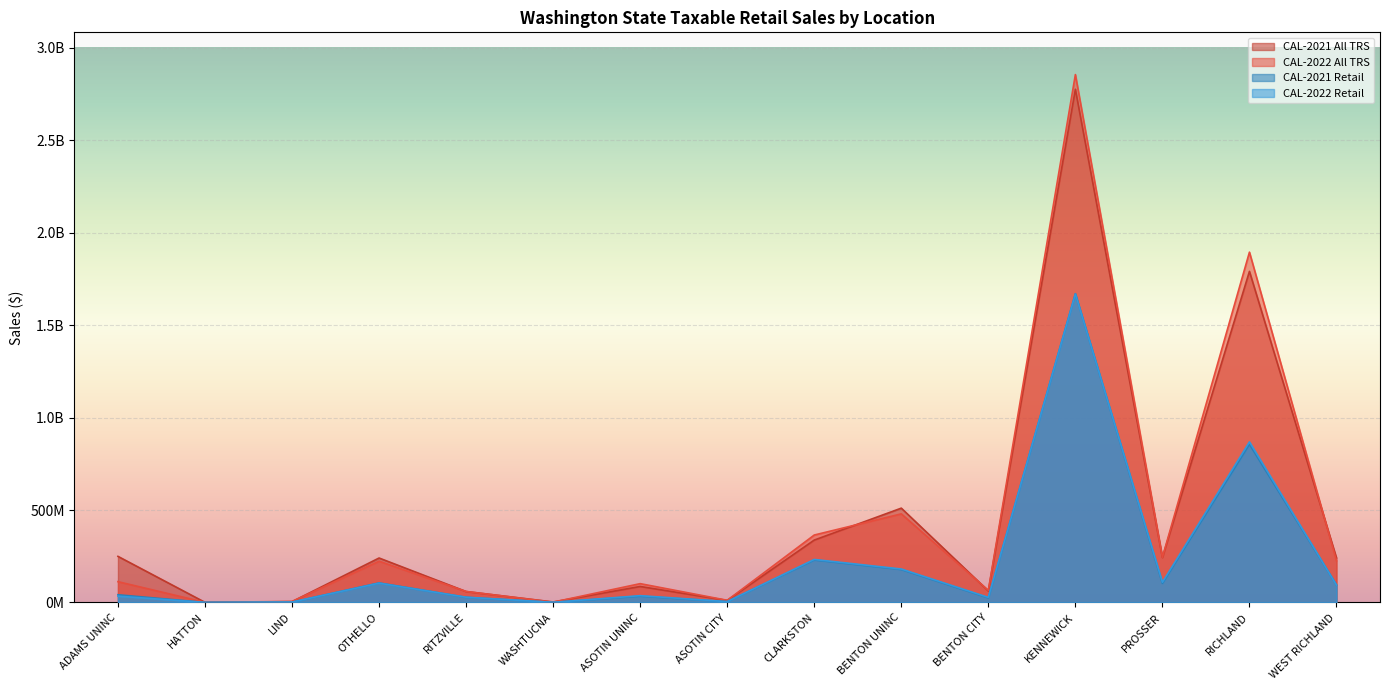

Rank the categories by CAL-2022 All TRS value from highest to lowest.

KENNEWICK, RICHLAND, BENTON UNINC, CLARKSTON, PROSSER, WEST RICHLAND, OTHELLO, ADAMS UNINC, ASOTIN UNINC, BENTON CITY, RITZVILLE, ASOTIN CITY, LIND, WASHTUCNA, HATTON